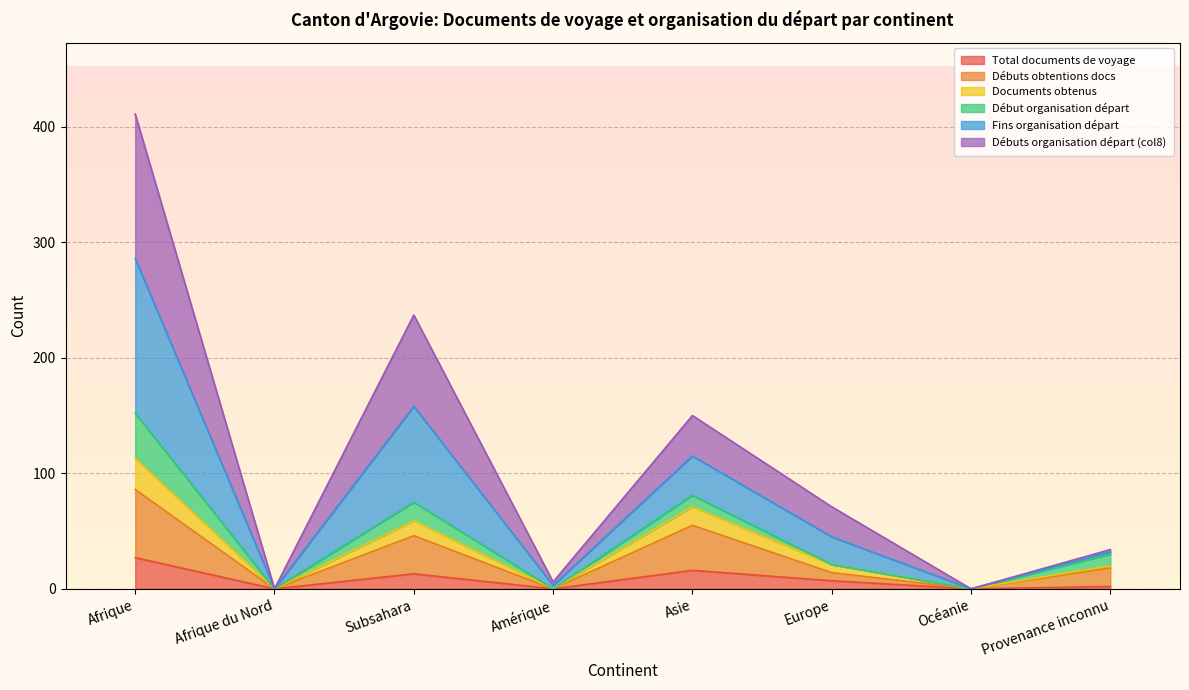

Where is the first local minimum for Fins organisation départ?

Afrique du Nord